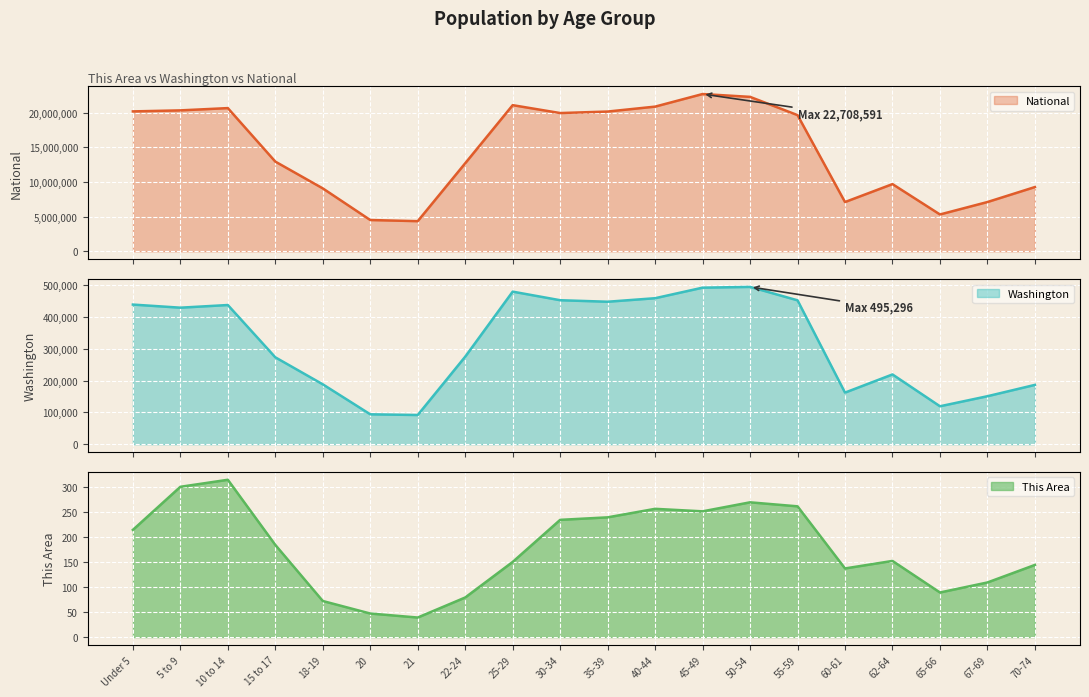

Where does the Washington series first go above 429877?

Under 5